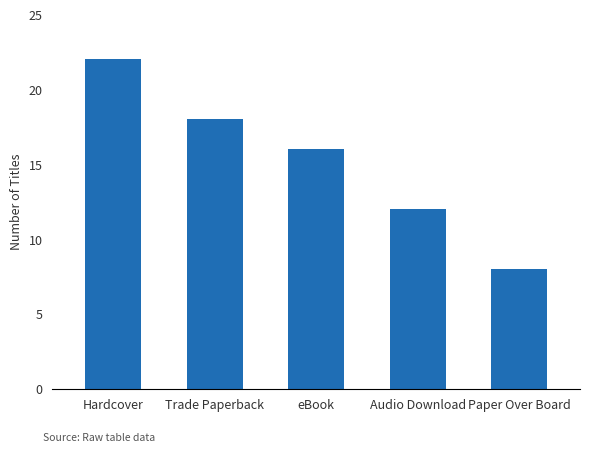

Does the chart contain stacked bars?

No